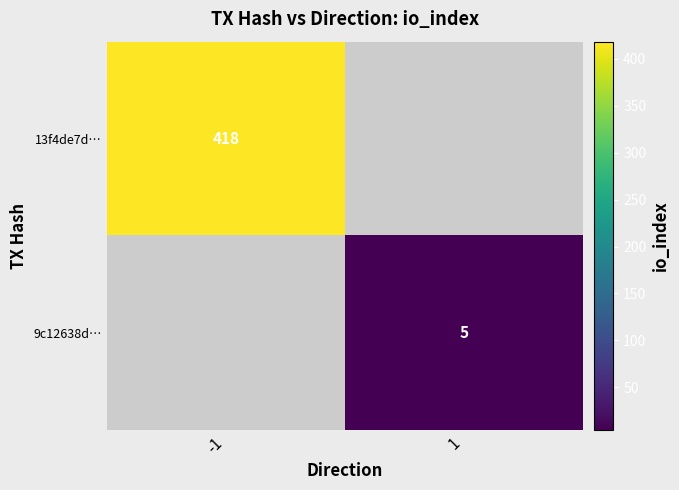

True or false: 9c12638d… has a value of 5 at 1.

True